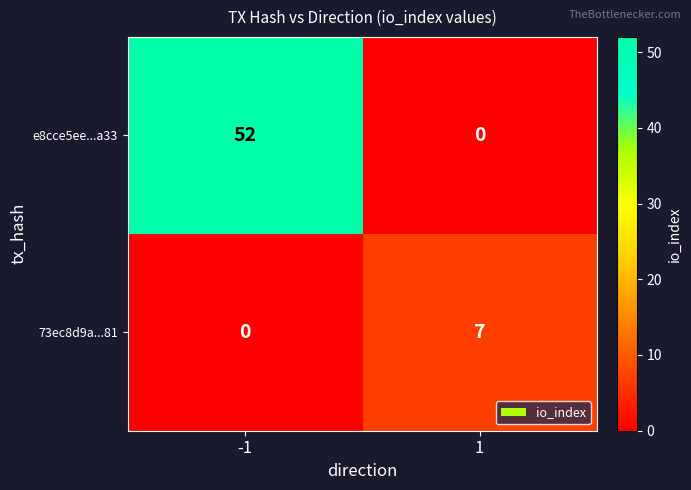

List the series in order of their overall mean, highest first.

e8cce5ee...a33, 73ec8d9a...81